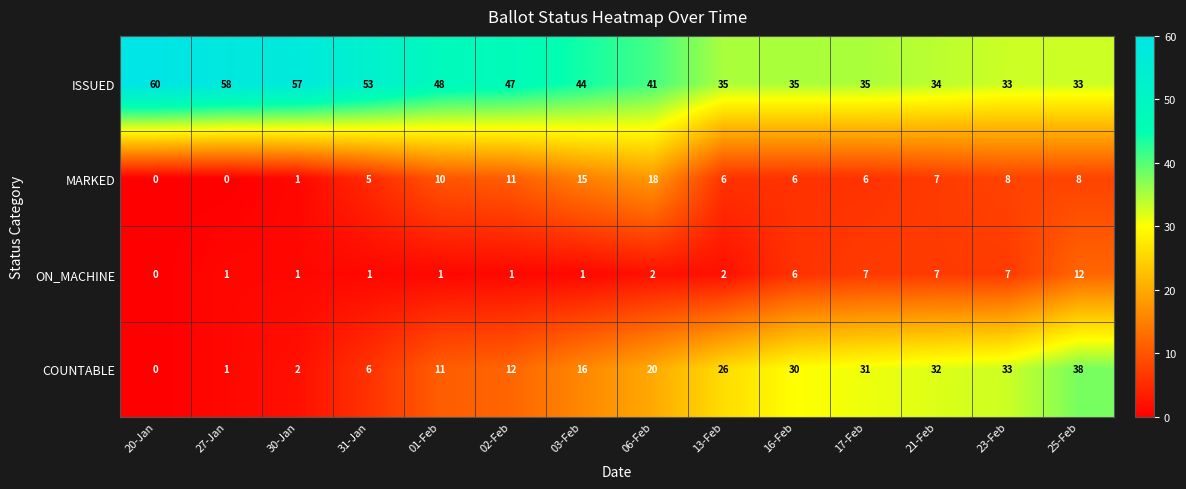

At which category does the chart reach its peak across all series?

20-Jan